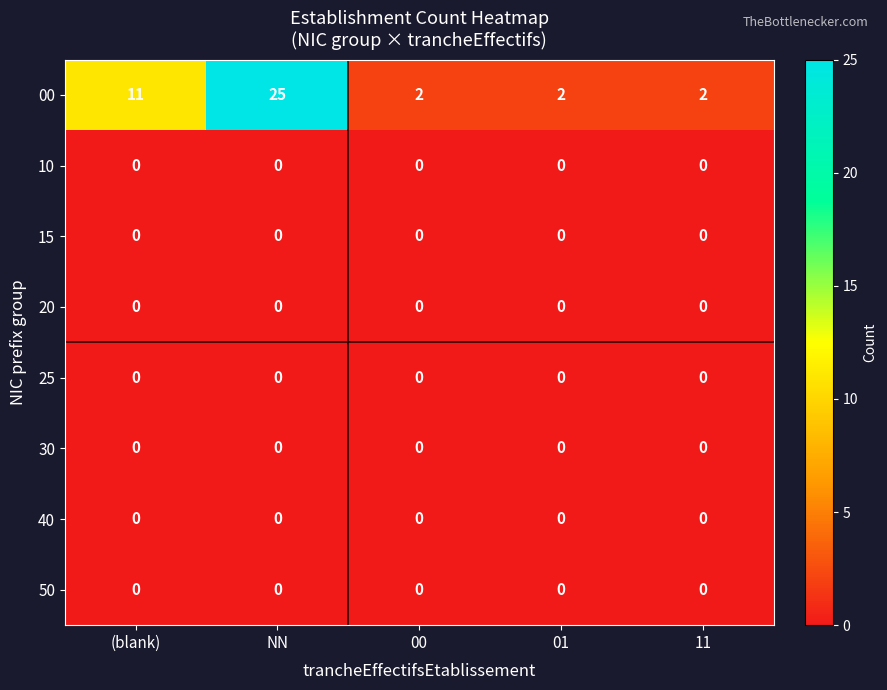

At how many categories does at least one series exceed 13?

1